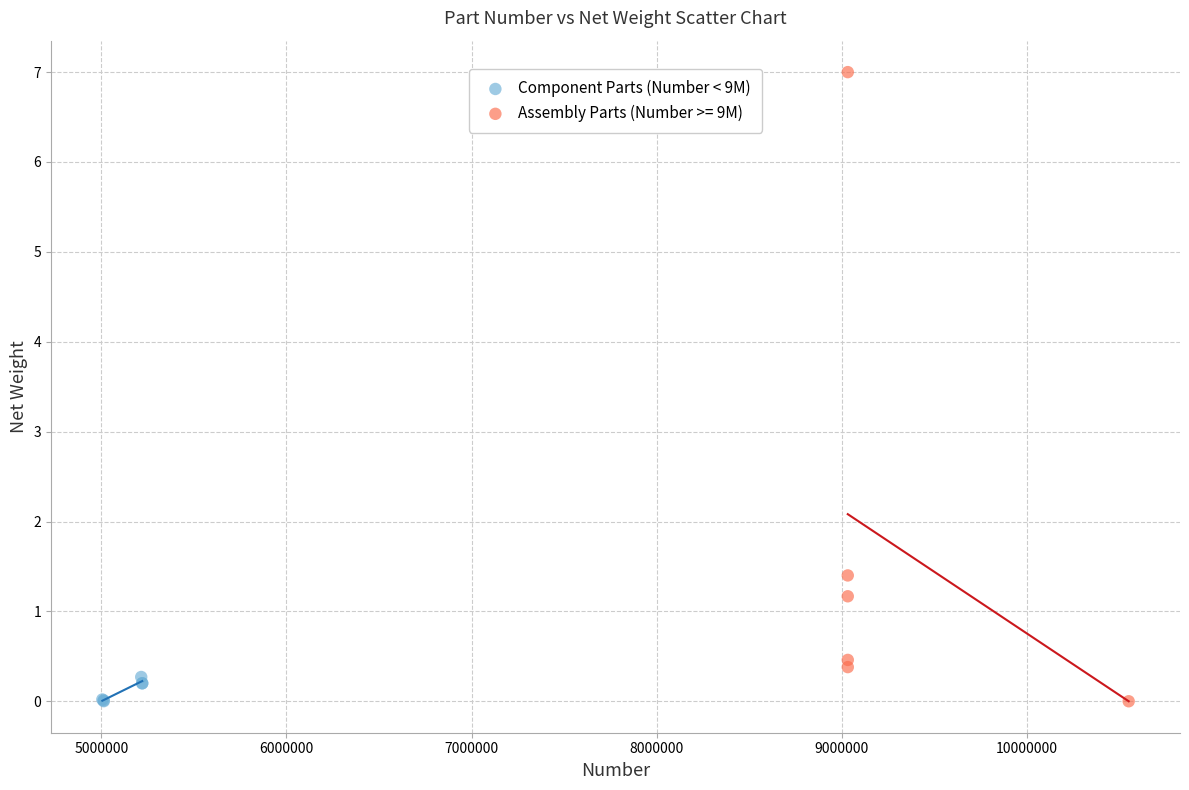

Which series contains the highest Y value?

Assembly Parts (Number >= 9M)